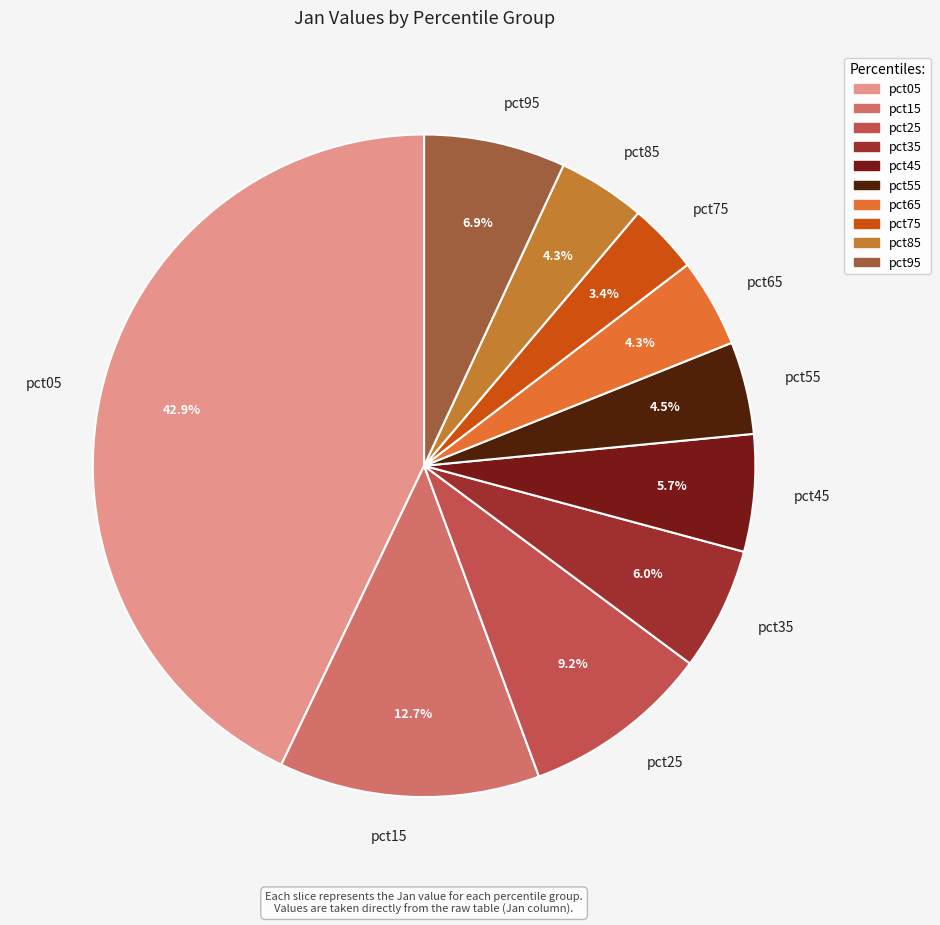

Do pct15 and pct95 together represent more than half of the pie?

No